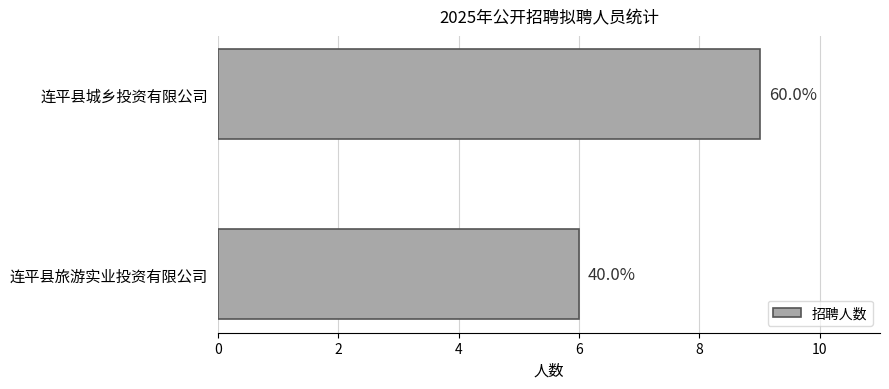

How many bars are there in total?

2